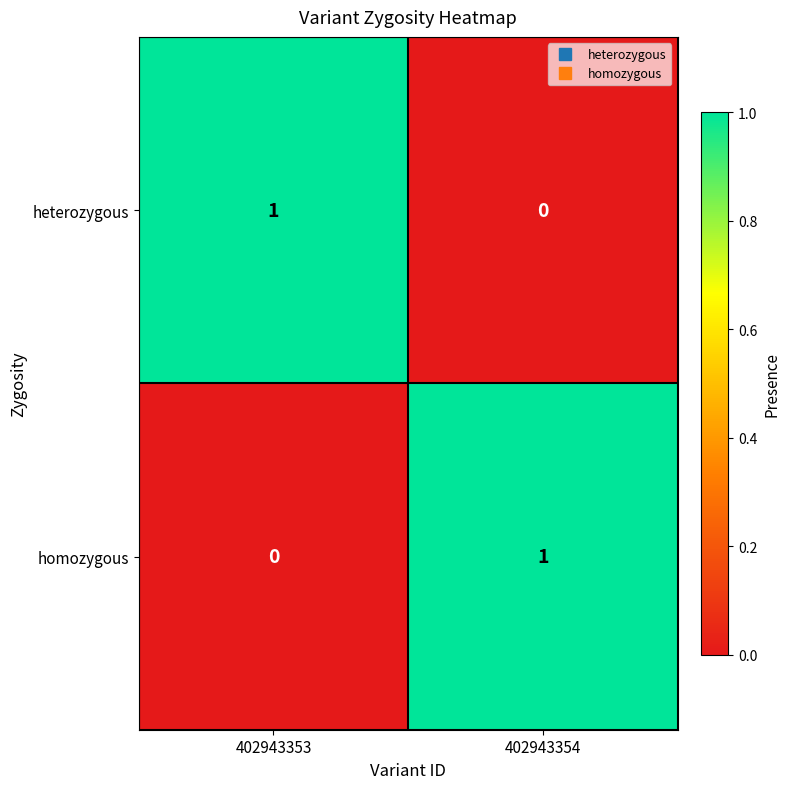

Which category has the highest value in the heterozygous series?

402943353